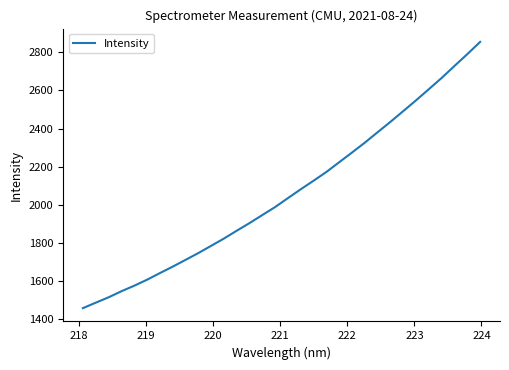

What is the maximum value shown in the chart?

2855.2